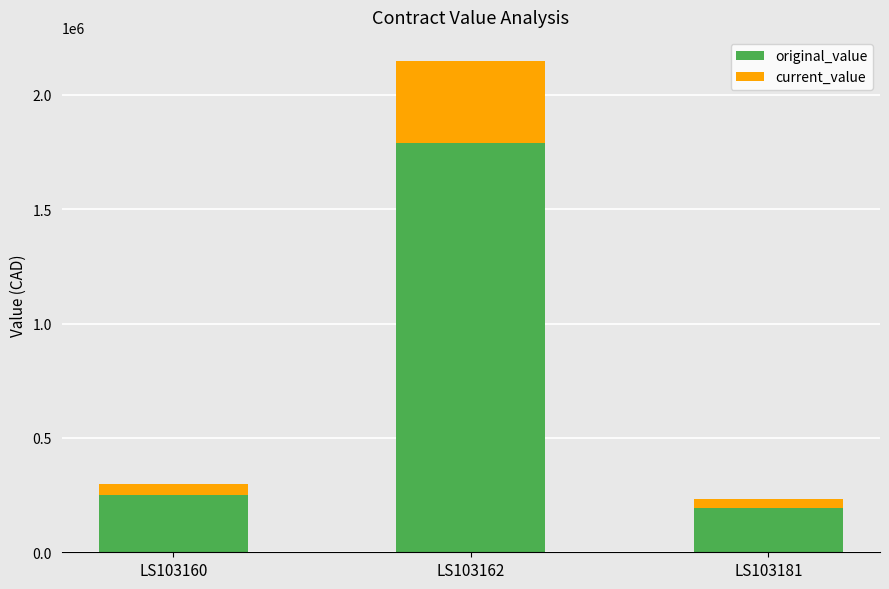

Where is original_value nearest to the value 991836?

LS103160